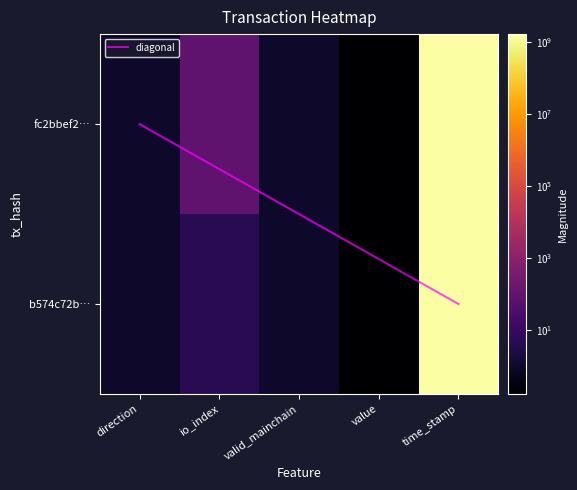

Between io_index and value, which series saw the biggest shift?

fc2bbef2fb71d45e5239d2dd25ef39a042e2a8c